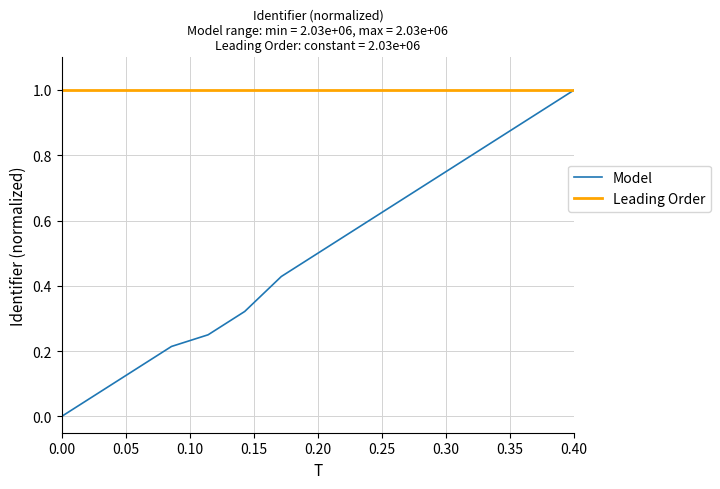

What is the highest value of the Leading Order series?

1.0